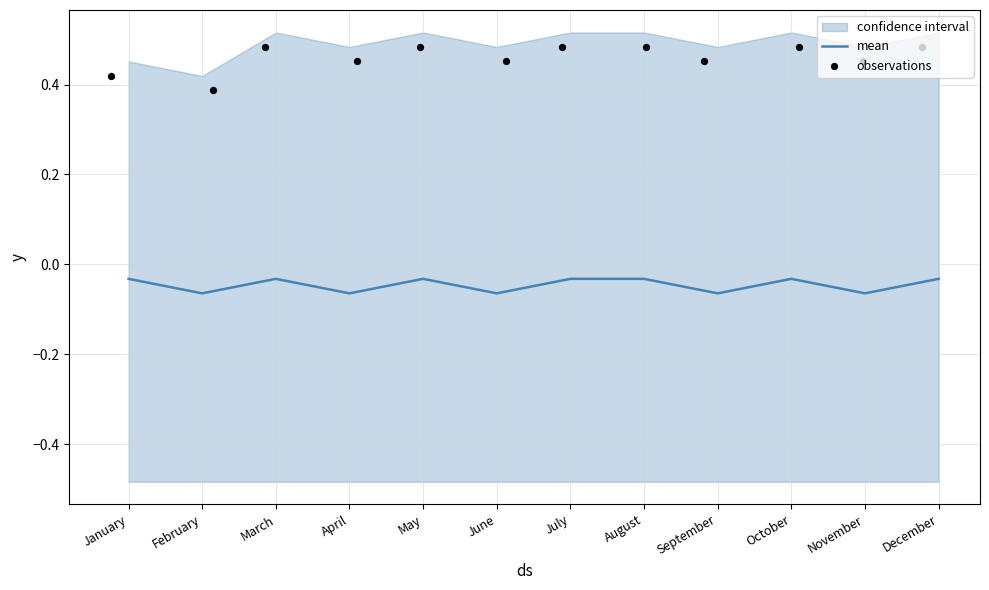

Which series has the largest total across all categories?

observations